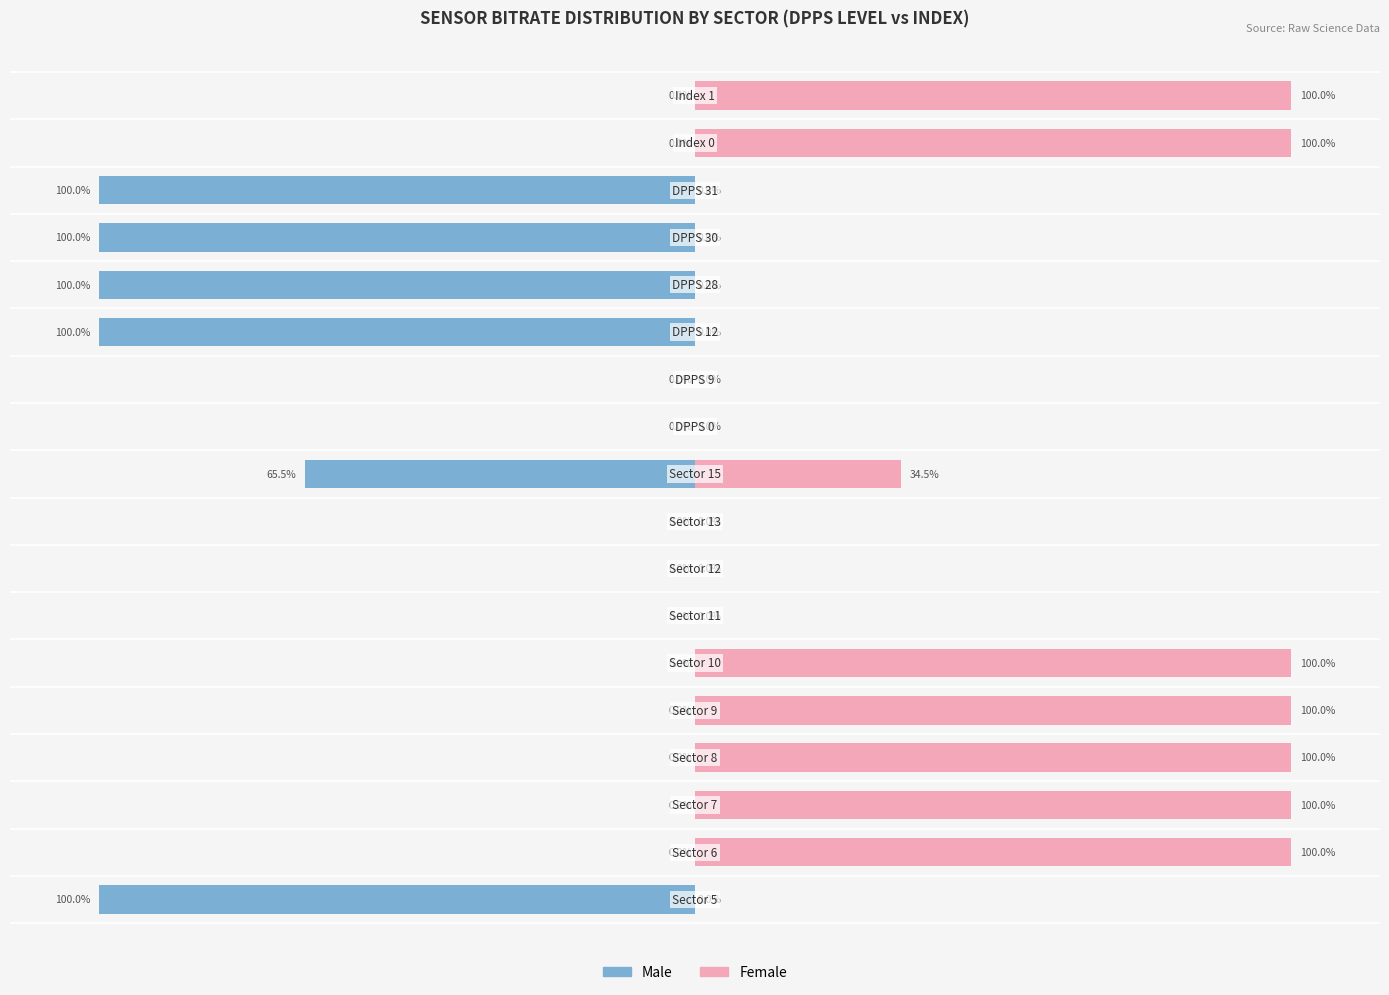

Is it true that Male equals 0.0 at 2?

True